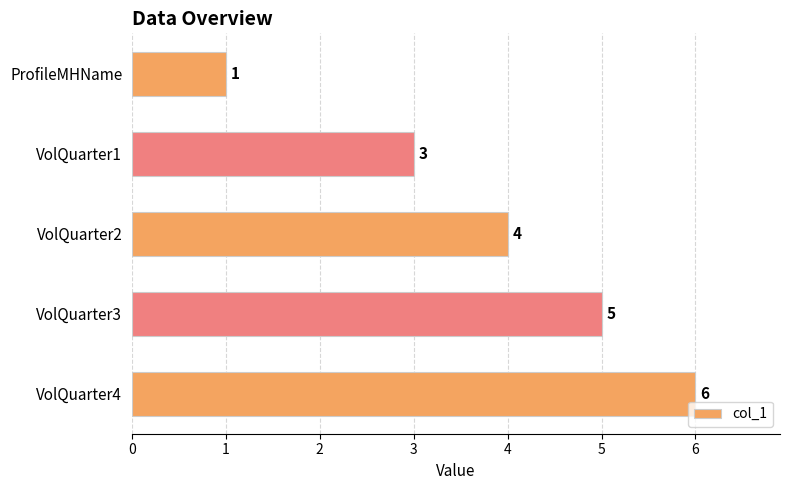

What is the label of the 4th bar from the bottom?

VolQuarter1